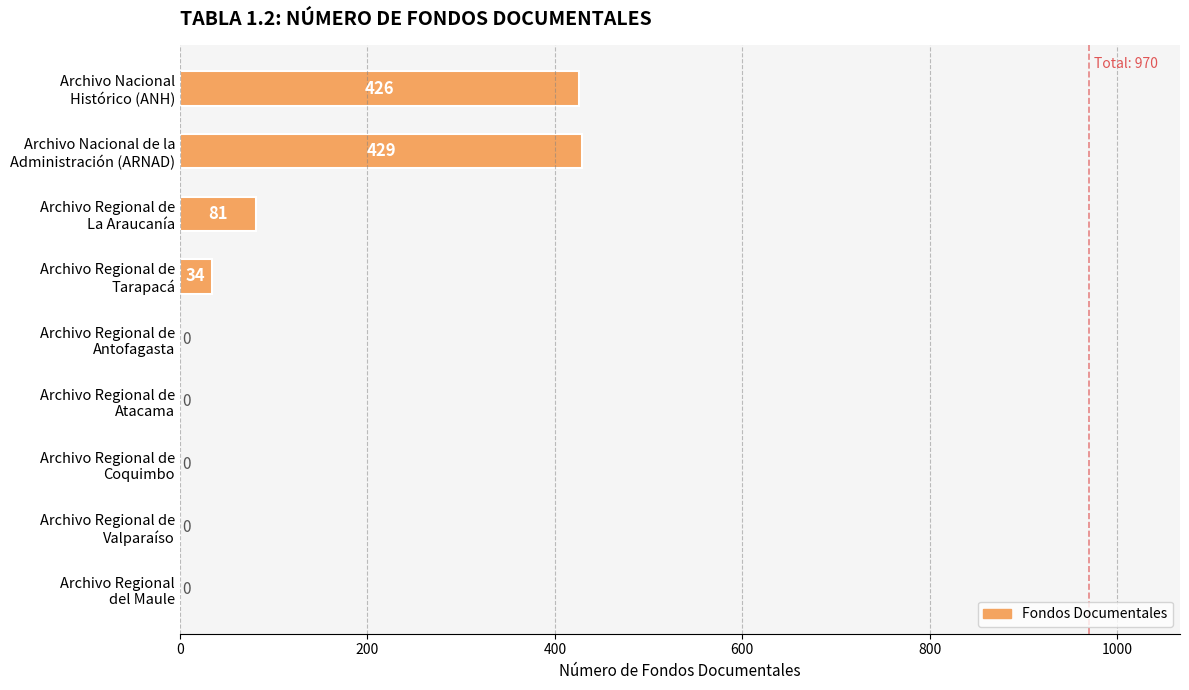

What is the sum of all values?

970